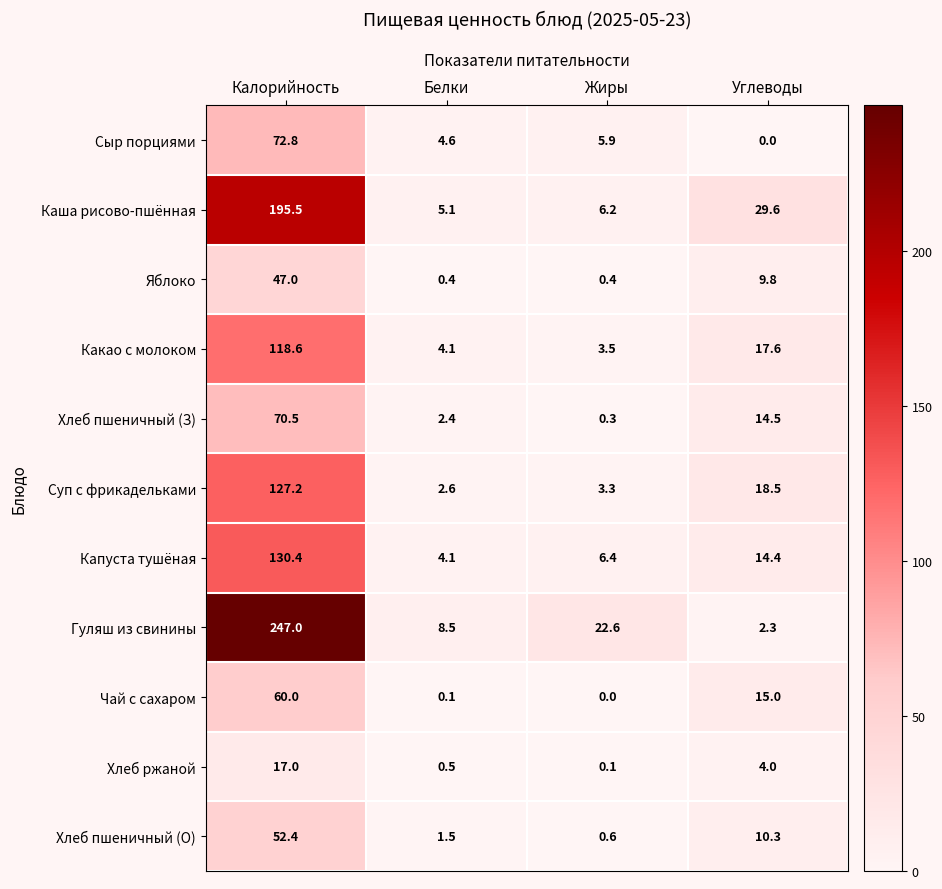

What value does the Яблоко series have at Белки?

0.4